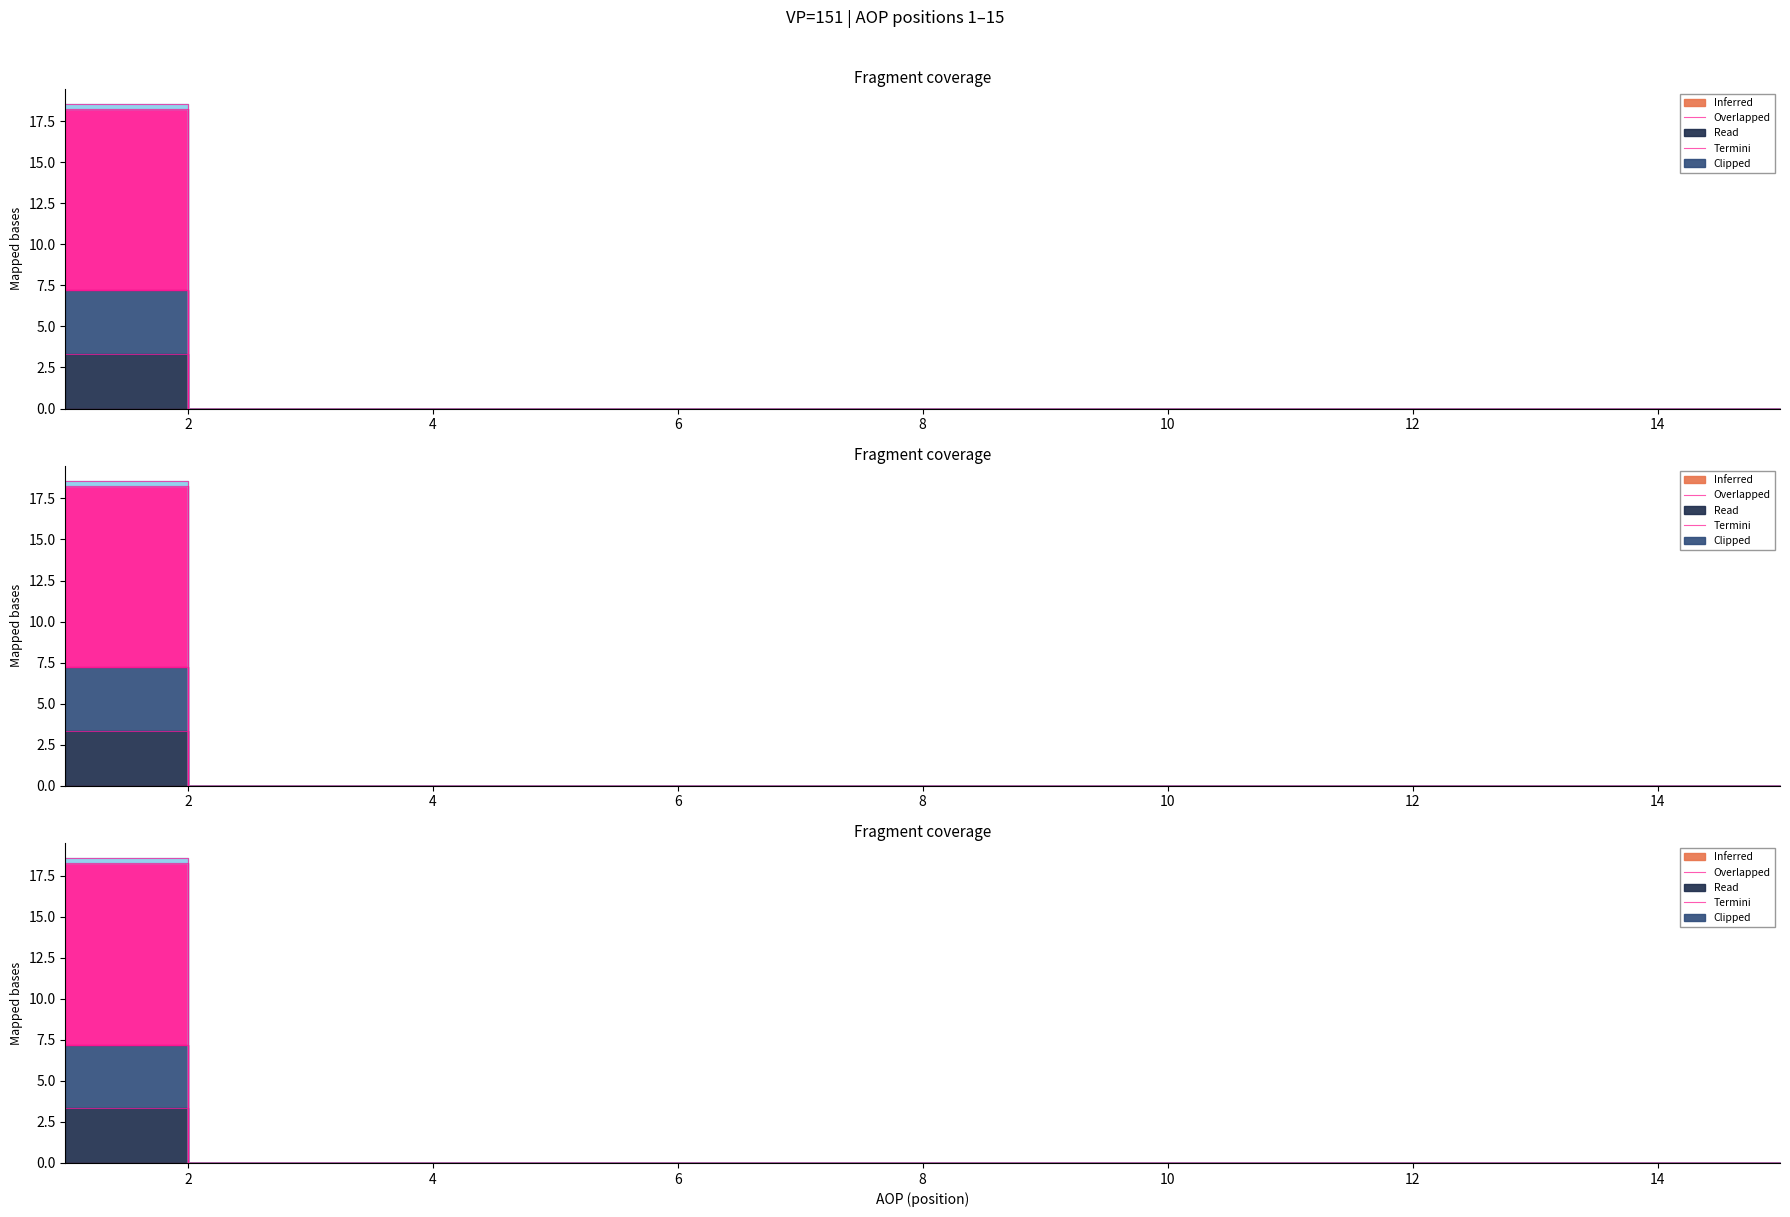

True or false: RAZLIKA has more than 2 points higher than both neighbors.

False